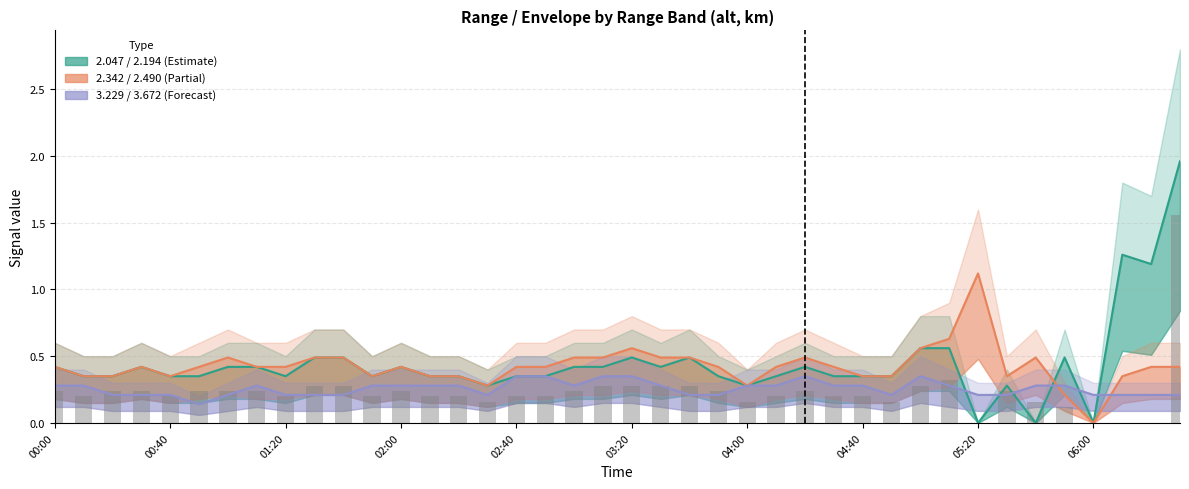

Is it true that 3.229 median equals 0.3 at 14?

True